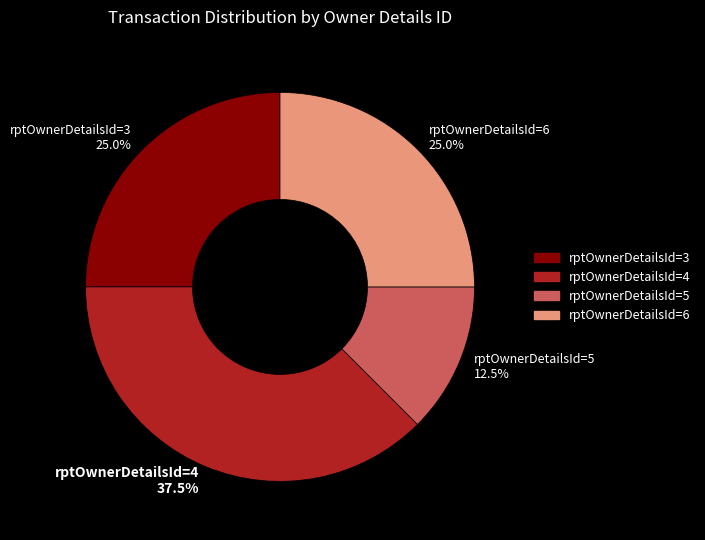

What is the ratio of the value at rptOwnerDetailsId=4 37.5% to the value at rptOwnerDetailsId=3 25.0%?

1.5